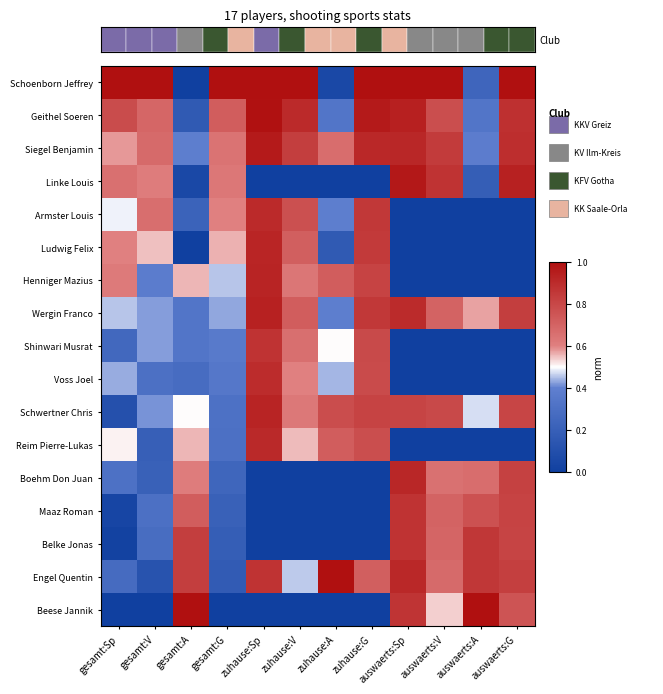

Reading left to right, list all the values displayed in this chart.

Schoenborn Jeffrey: gesamt:Sp=1.0	gesamt:V=1.0	gesamt:A=0.0	gesamt:G=1.0	zuhause:Sp=1.0	zuhause:V=1.0	zuhause:A=0.1	zuhause:G=1.0	auswaerts:Sp=1.0	auswaerts:V=1.0	auswaerts:A=0.2	auswaerts:G=1.0
Geithel Soeren: gesamt:Sp=0.8	gesamt:V=0.7	gesamt:A=0.2	gesamt:G=0.7	zuhause:Sp=1.0	zuhause:V=0.9	zuhause:A=0.3	zuhause:G=1.0	auswaerts:Sp=0.9	auswaerts:V=0.8	auswaerts:A=0.3	auswaerts:G=0.9
Siegel Benjamin: gesamt:Sp=0.6	gesamt:V=0.7	gesamt:A=0.4	gesamt:G=0.6	zuhause:Sp=1.0	zuhause:V=0.8	zuhause:A=0.7	zuhause:G=0.9	auswaerts:Sp=0.9	auswaerts:V=0.8	auswaerts:A=0.4	auswaerts:G=0.9
Linke Louis: gesamt:Sp=0.7	gesamt:V=0.6	gesamt:A=0.1	gesamt:G=0.6	zuhause:Sp=0.0	zuhause:V=0.0	zuhause:A=0.0	zuhause:G=0.0	auswaerts:Sp=1.0	auswaerts:V=0.9	auswaerts:A=0.2	auswaerts:G=0.9
Armster Louis: gesamt:Sp=0.5	gesamt:V=0.7	gesamt:A=0.2	gesamt:G=0.6	zuhause:Sp=0.9	zuhause:V=0.8	zuhause:A=0.4	zuhause:G=0.9	auswaerts:Sp=0.0	auswaerts:V=0.0	auswaerts:A=0.0	auswaerts:G=0.0
Ludwig Felix: gesamt:Sp=0.6	gesamt:V=0.5	gesamt:A=0.0	gesamt:G=0.6	zuhause:Sp=0.9	zuhause:V=0.7	zuhause:A=0.2	zuhause:G=0.8	auswaerts:Sp=0.0	auswaerts:V=0.0	auswaerts:A=0.0	auswaerts:G=0.0
Henniger Mazius: gesamt:Sp=0.6	gesamt:V=0.4	gesamt:A=0.6	gesamt:G=0.5	zuhause:Sp=0.9	zuhause:V=0.6	zuhause:A=0.7	zuhause:G=0.8	auswaerts:Sp=0.0	auswaerts:V=0.0	auswaerts:A=0.0	auswaerts:G=0.0
Wergin Franco: gesamt:Sp=0.5	gesamt:V=0.4	gesamt:A=0.3	gesamt:G=0.4	zuhause:Sp=0.9	zuhause:V=0.7	zuhause:A=0.4	zuhause:G=0.9	auswaerts:Sp=0.9	auswaerts:V=0.7	auswaerts:A=0.6	auswaerts:G=0.8
Shinwari Musrat: gesamt:Sp=0.3	gesamt:V=0.4	gesamt:A=0.3	gesamt:G=0.4	zuhause:Sp=0.9	zuhause:V=0.7	zuhause:A=0.5	zuhause:G=0.8	auswaerts:Sp=0.0	auswaerts:V=0.0	auswaerts:A=0.0	auswaerts:G=0.0
Voss Joel: gesamt:Sp=0.4	gesamt:V=0.3	gesamt:A=0.3	gesamt:G=0.3	zuhause:Sp=0.9	zuhause:V=0.6	zuhause:A=0.4	zuhause:G=0.8	auswaerts:Sp=0.0	auswaerts:V=0.0	auswaerts:A=0.0	auswaerts:G=0.0
Schwertner Chris: gesamt:Sp=0.1	gesamt:V=0.4	gesamt:A=0.5	gesamt:G=0.3	zuhause:Sp=0.9	zuhause:V=0.6	zuhause:A=0.8	zuhause:G=0.8	auswaerts:Sp=0.8	auswaerts:V=0.8	auswaerts:A=0.5	auswaerts:G=0.8
Reim Pierre-Lukas: gesamt:Sp=0.5	gesamt:V=0.2	gesamt:A=0.6	gesamt:G=0.3	zuhause:Sp=0.9	zuhause:V=0.6	zuhause:A=0.7	zuhause:G=0.8	auswaerts:Sp=0.0	auswaerts:V=0.0	auswaerts:A=0.0	auswaerts:G=0.0
Boehm Don Juan: gesamt:Sp=0.3	gesamt:V=0.2	gesamt:A=0.6	gesamt:G=0.2	zuhause:Sp=0.0	zuhause:V=0.0	zuhause:A=0.0	zuhause:G=0.0	auswaerts:Sp=0.9	auswaerts:V=0.7	auswaerts:A=0.7	auswaerts:G=0.8
Maaz Roman: gesamt:Sp=0.0	gesamt:V=0.3	gesamt:A=0.7	gesamt:G=0.2	zuhause:Sp=0.0	zuhause:V=0.0	zuhause:A=0.0	zuhause:G=0.0	auswaerts:Sp=0.9	auswaerts:V=0.7	auswaerts:A=0.8	auswaerts:G=0.8
Belke Jonas: gesamt:Sp=0.0	gesamt:V=0.3	gesamt:A=0.8	gesamt:G=0.2	zuhause:Sp=0.0	zuhause:V=0.0	zuhause:A=0.0	zuhause:G=0.0	auswaerts:Sp=0.9	auswaerts:V=0.7	auswaerts:A=0.9	auswaerts:G=0.8
Engel Quentin: gesamt:Sp=0.3	gesamt:V=0.1	gesamt:A=0.8	gesamt:G=0.2	zuhause:Sp=0.9	zuhause:V=0.5	zuhause:A=1.0	zuhause:G=0.7	auswaerts:Sp=0.9	auswaerts:V=0.7	auswaerts:A=0.9	auswaerts:G=0.8
Beese Jannik: gesamt:Sp=0.0	gesamt:V=0.0	gesamt:A=1.0	gesamt:G=0.0	zuhause:Sp=0.0	zuhause:V=0.0	zuhause:A=0.0	zuhause:G=0.0	auswaerts:Sp=0.9	auswaerts:V=0.5	auswaerts:A=1.0	auswaerts:G=0.8